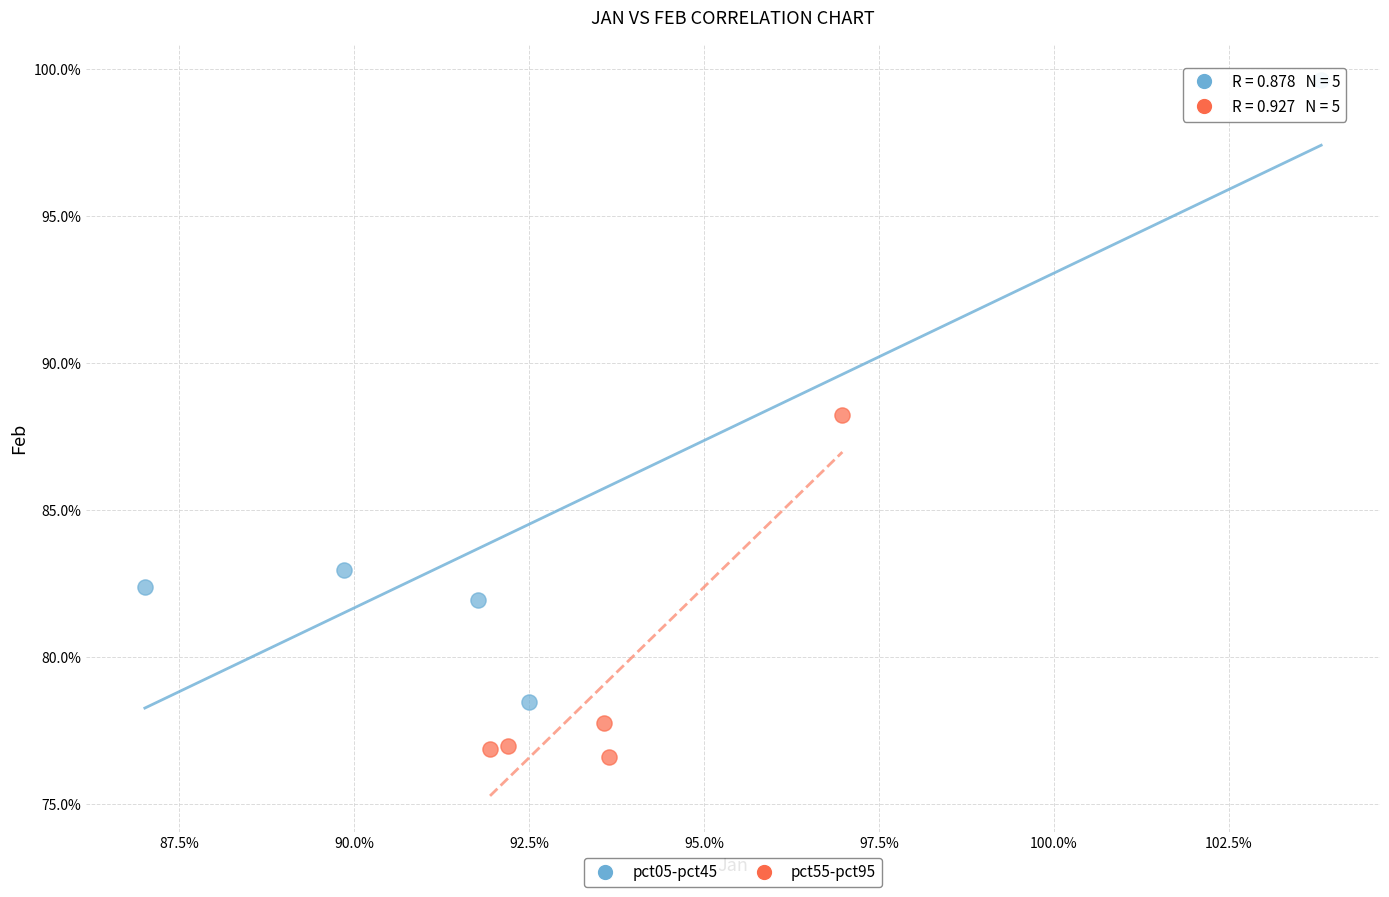

Which series contains the lowest Y value?

pct55-pct95